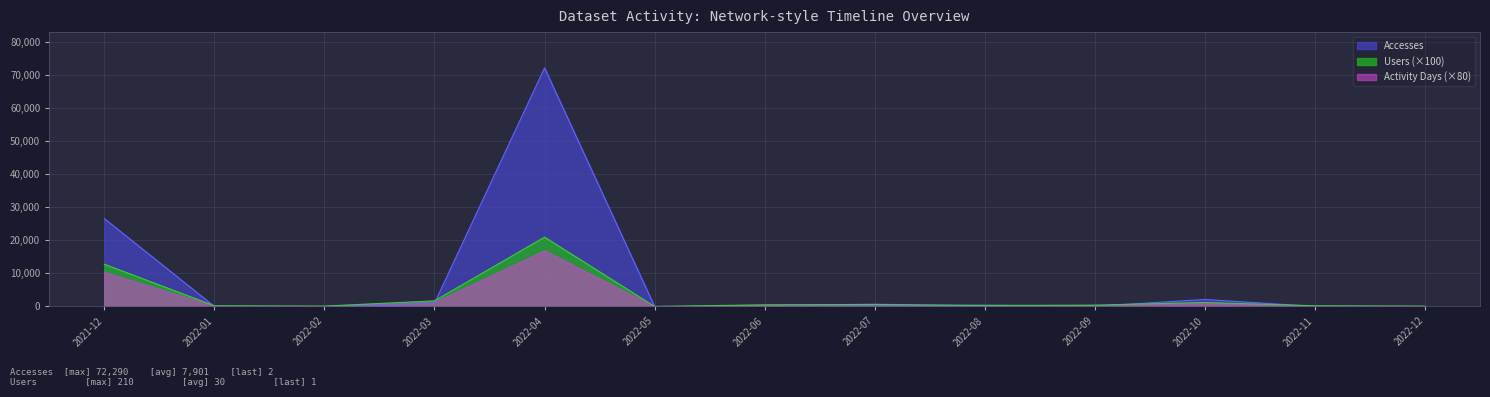

List the series in order of their peak value, lowest first.

Activity Days (×80), Users (×100), Accesses